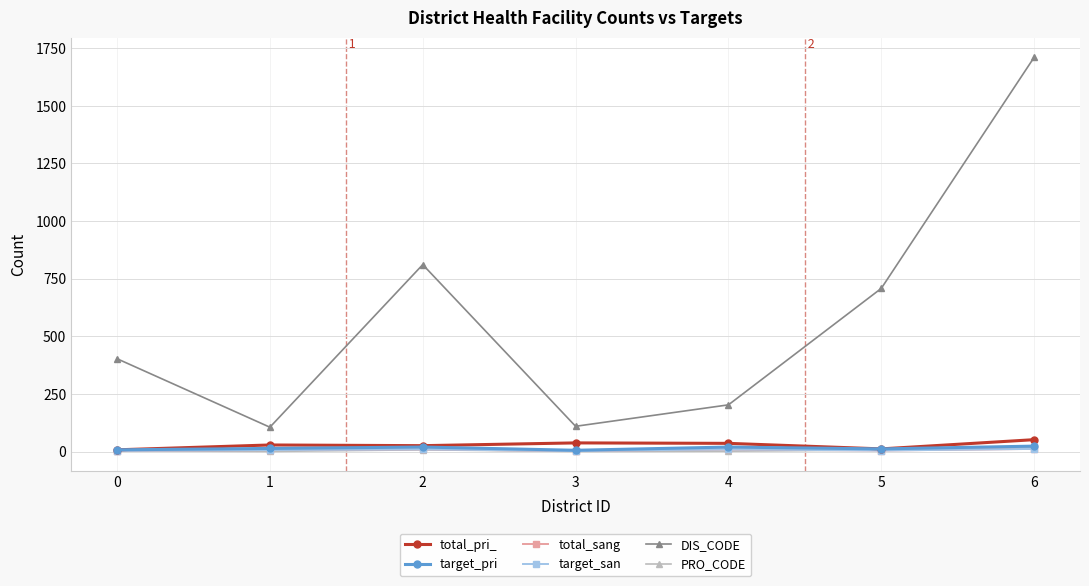

Is this an area chart (filled region under the line)?

No